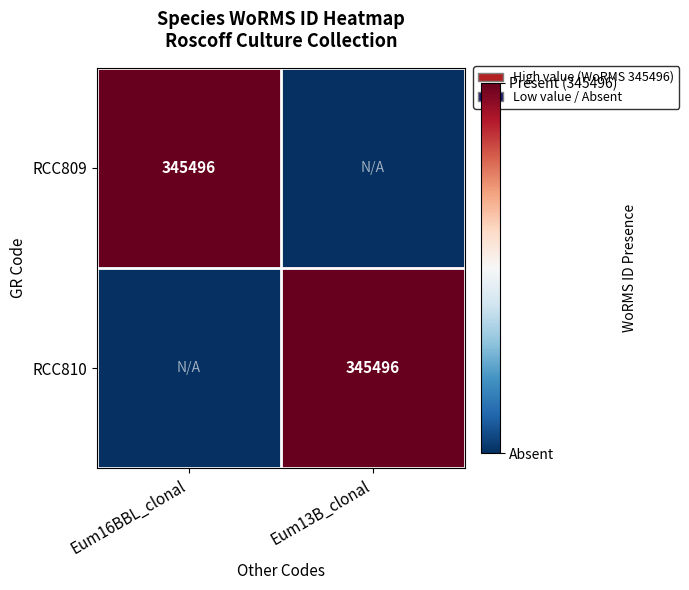

The value of RCC810 at Eum13B_clonal is 345496. True or false?

True